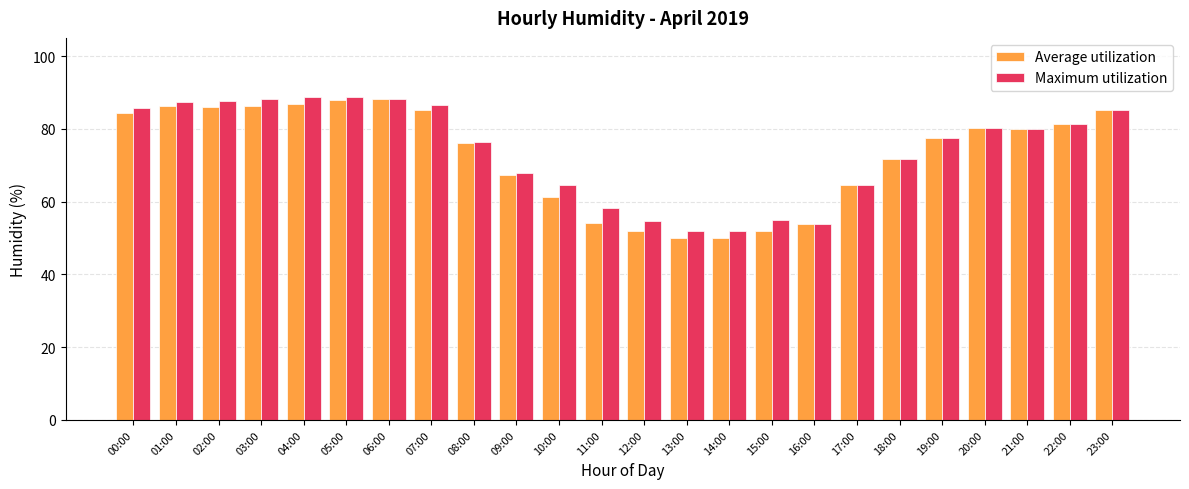

Which series changed the most between 03:00 and 09:00?

Maximum utilization